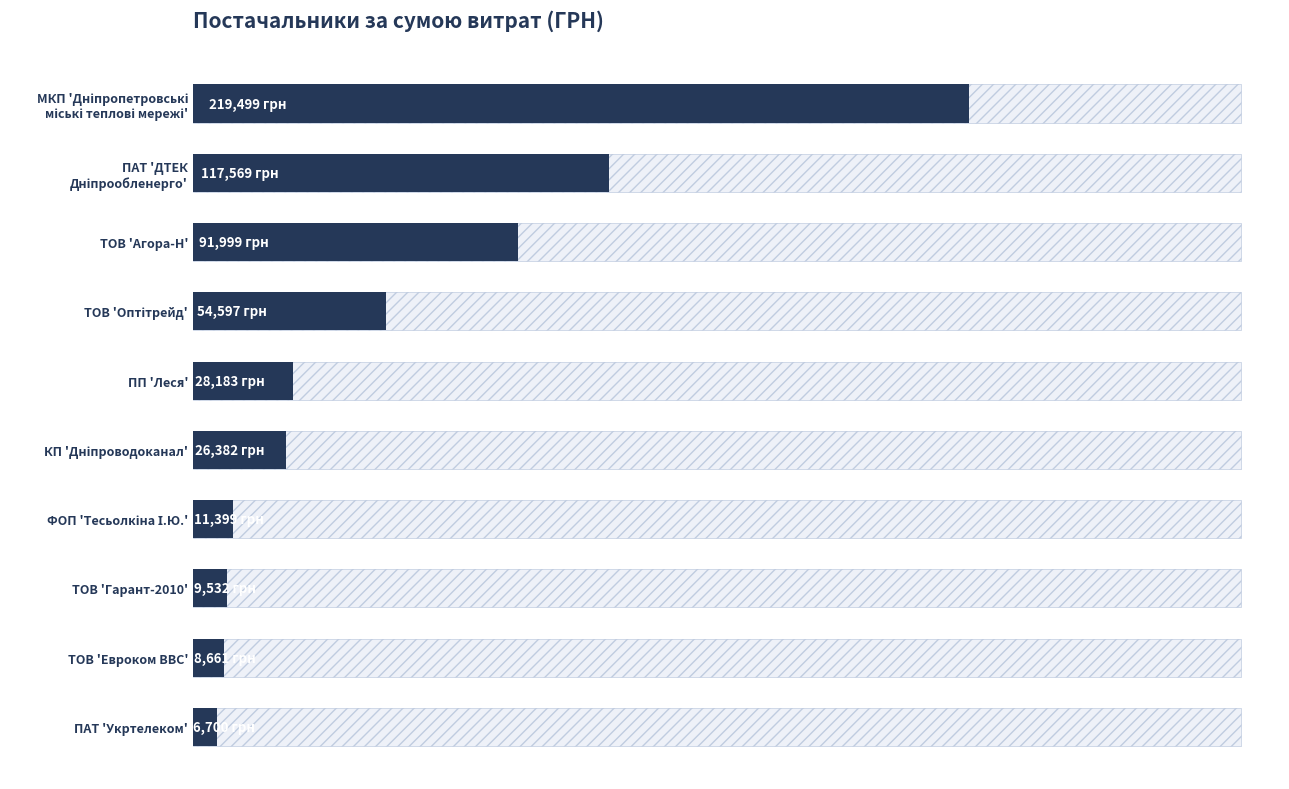

What is the difference between the maximum and minimum values?

212798.8